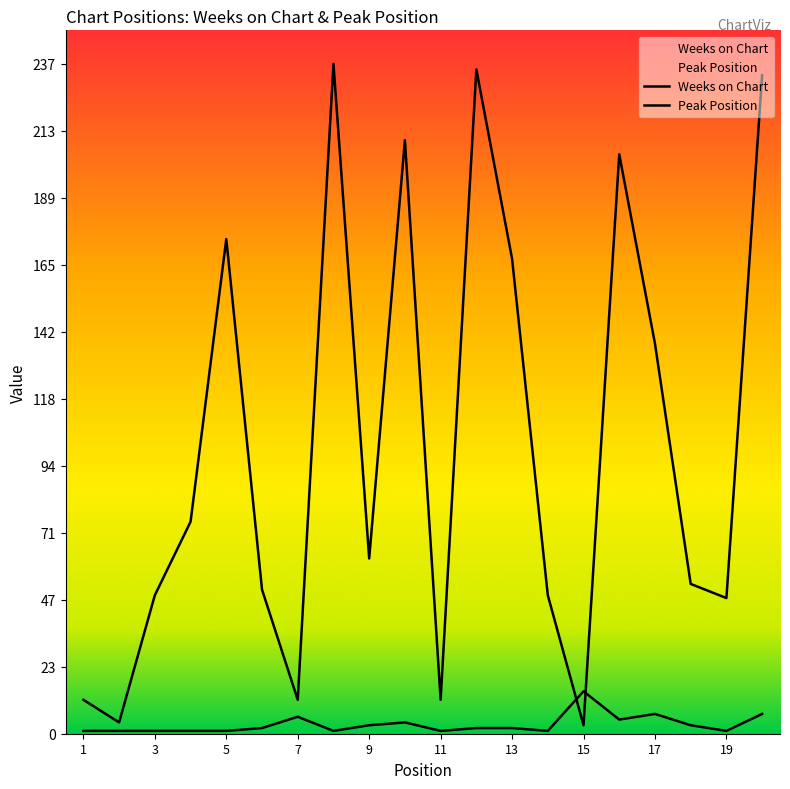

What is the greatest value displayed?

237